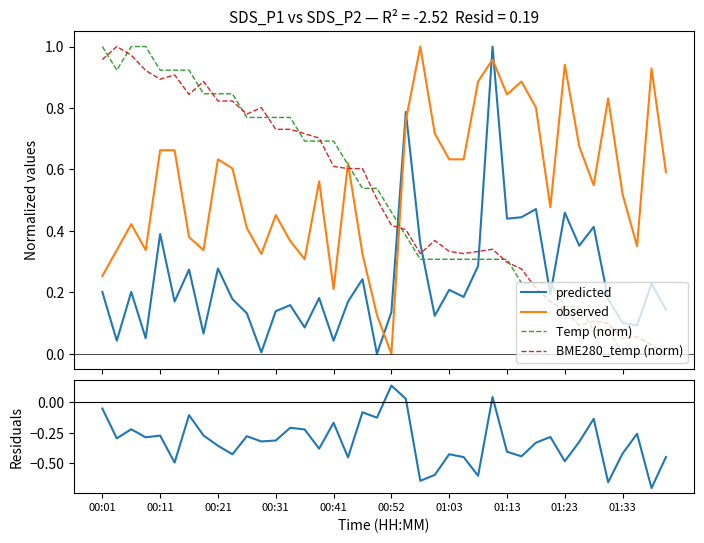

How many times do BME280_temp (norm) and predicted cross each other?

3